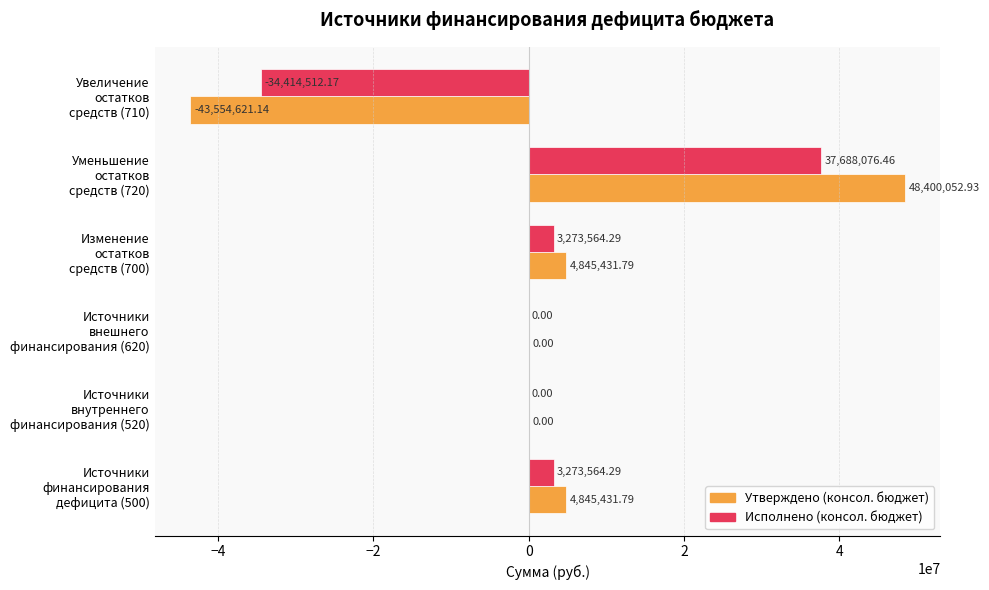

What is the sum of all Исполнено (консол. бюджет) values?

9820692.9